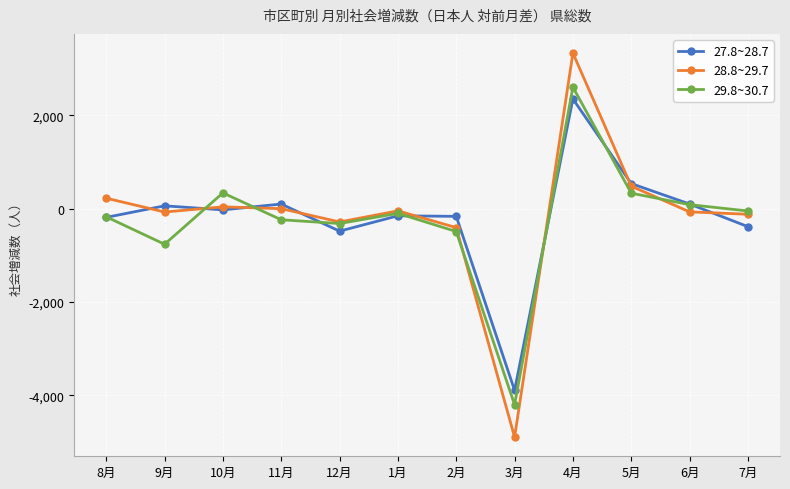

After their last crossing, which series has the higher values: 27.8~28.7 or 29.8~30.7?

29.8~30.7